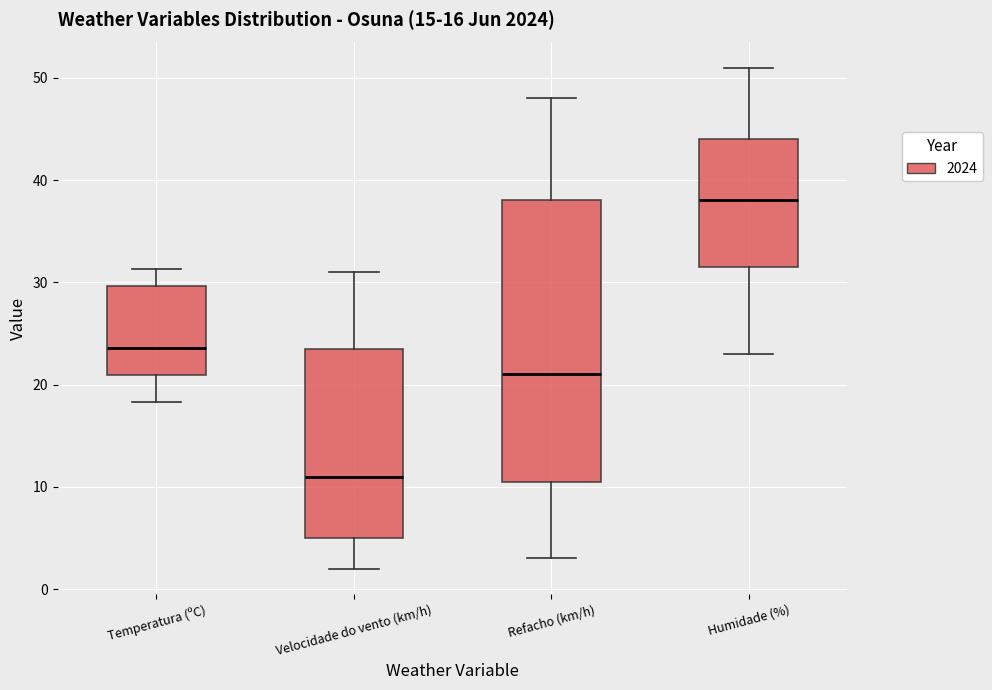

Reading left to right, transcribe this box plot: for each box, give where its median line is, the range the box spans, and where its two whiskers end, as read against the y-axis. The values are not printed on the chart, so give them approximately, as read against the axis.

Temperatura (ºC): median 24, box 21 to 30, whiskers 18 to 31
Velocidade do vento (km/h): median 11, box 5 to 24, whiskers 2 to 31
Refacho (km/h): median 21, box 11 to 38, whiskers 3 to 48
Humidade (%): median 38, box 32 to 44, whiskers 23 to 51